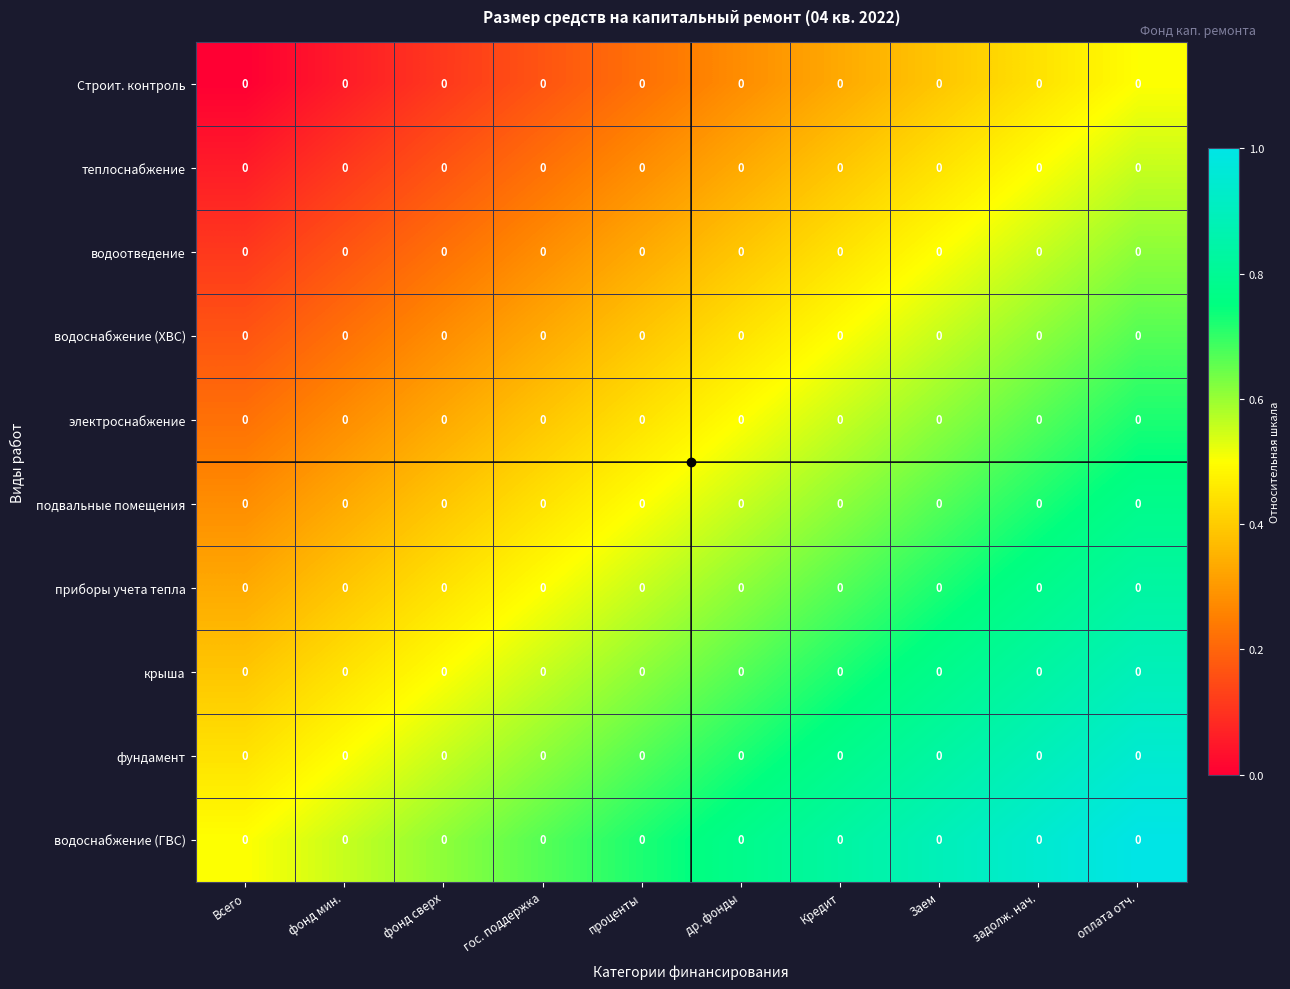

Count the водоотведение values in the range 0 to 1.

10